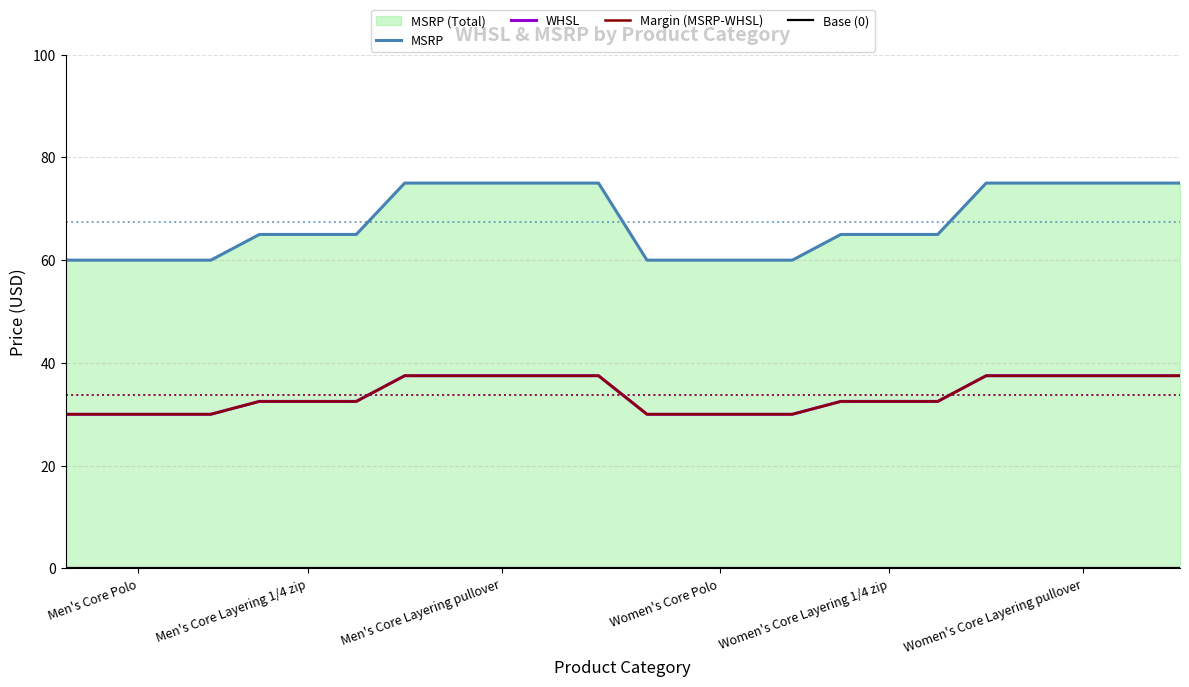

What is the total value across all series at 6?

130.0